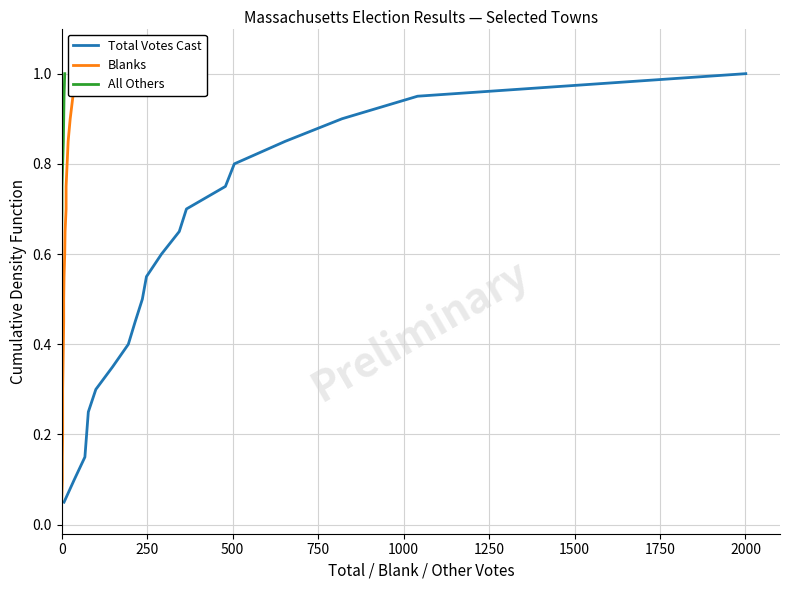

True or false: Total Votes Cast has more than 2 points higher than both neighbors.

False